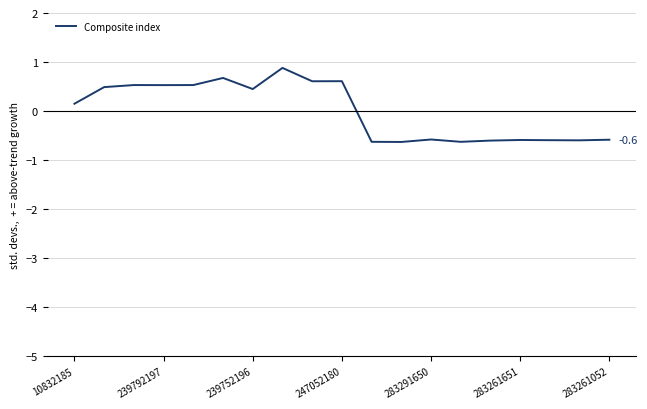

What is the greatest value displayed?

0.9